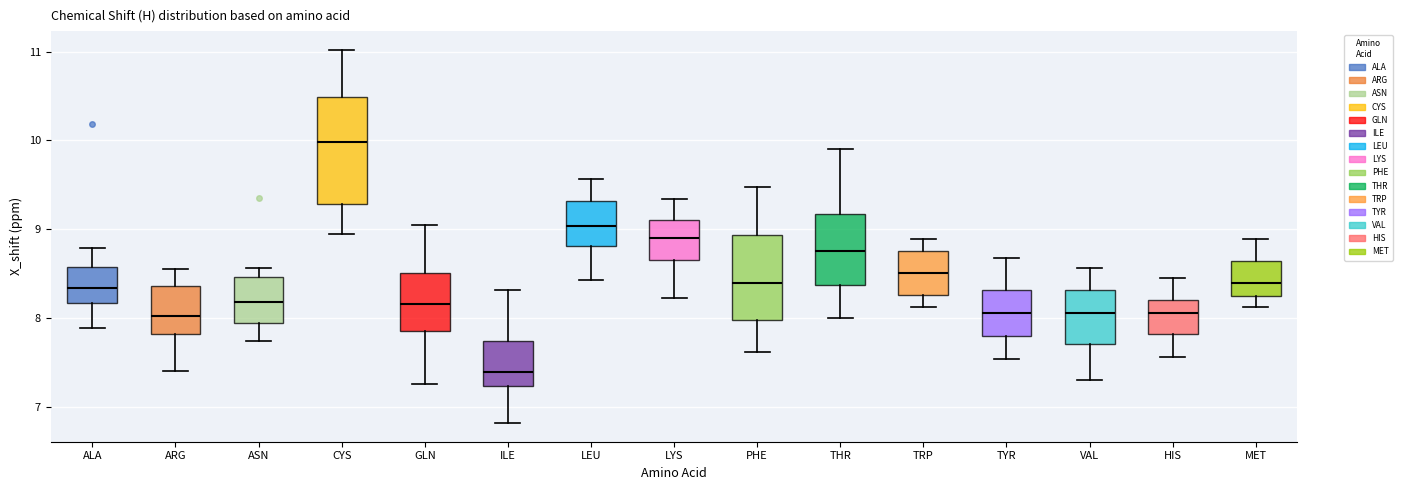

Reading left to right, transcribe this box plot: for each box, give where its median line is, the range the box spans, and where its two whiskers end, as read against the y-axis. The values are not printed on the chart, so give them approximately, as read against the axis.

ALA: median 8.3, box 8.2 to 8.6, whiskers 7.9 to 8.8
ARG: median 8.0, box 7.8 to 8.4, whiskers 7.4 to 8.6
ASN: median 8.2, box 7.9 to 8.5, whiskers 7.7 to 8.6
CYS: median 10.0, box 9.3 to 10.5, whiskers 9.0 to 11.0
GLN: median 8.2, box 7.8 to 8.5, whiskers 7.3 to 9.0
ILE: median 7.4, box 7.2 to 7.7, whiskers 6.8 to 8.3
LEU: median 9.0, box 8.8 to 9.3, whiskers 8.4 to 9.6
LYS: median 8.9, box 8.7 to 9.1, whiskers 8.2 to 9.3
PHE: median 8.4, box 8.0 to 8.9, whiskers 7.6 to 9.5
THR: median 8.7, box 8.4 to 9.2, whiskers 8.0 to 9.9
TRP: median 8.5, box 8.3 to 8.8, whiskers 8.1 to 8.9
TYR: median 8.1, box 7.8 to 8.3, whiskers 7.5 to 8.7
VAL: median 8.1, box 7.7 to 8.3, whiskers 7.3 to 8.6
HIS: median 8.1, box 7.8 to 8.2, whiskers 7.6 to 8.5
MET: median 8.4, box 8.2 to 8.6, whiskers 8.1 to 8.9